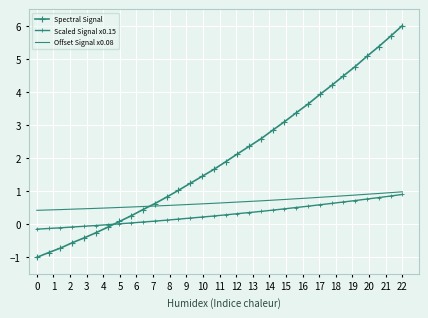

List the series in order of their peak value, lowest first.

Scaled Signal x0.15, Offset Signal x0.08, Spectral Signal